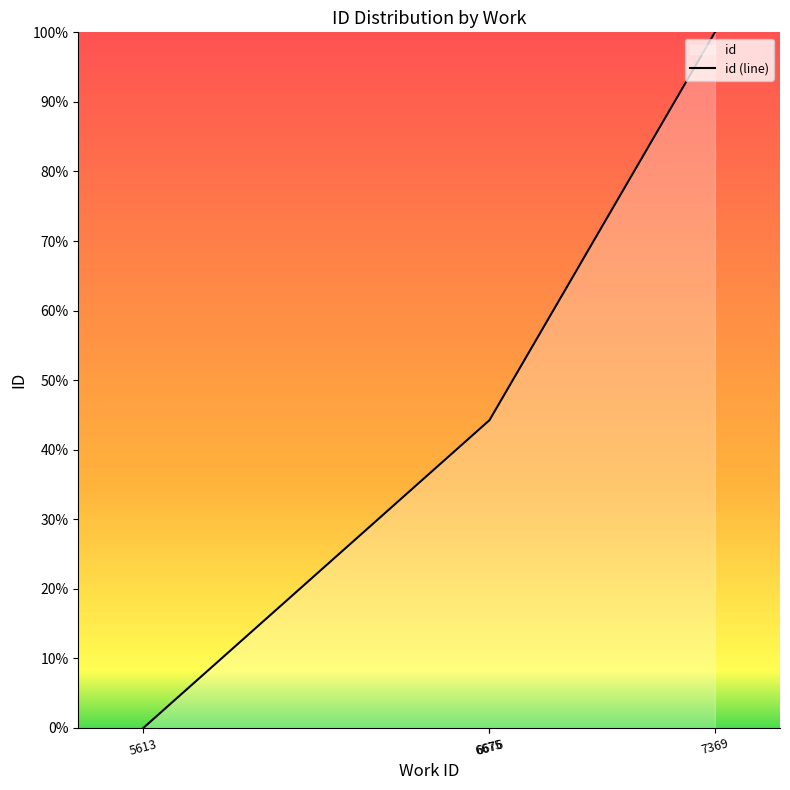

How many series are shown in this chart?

1